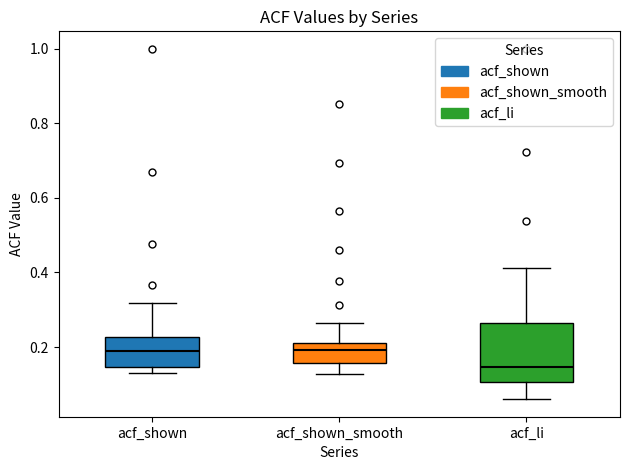

Reading left to right, read every box against the y-axis: the position of its median line, the range the box covers, and the ends of its whiskers. The values are not printed on the chart, so give them approximately, as read against the axis.

acf_shown: median 0.20, box 0.14 to 0.22, whiskers 0.14 (just below the box's lower edge) to 0.32
acf_shown_smooth: median 0.20, box 0.16 to 0.22, whiskers 0.12 to 0.26
acf_li: median 0.14, box 0.10 to 0.26, whiskers 0.06 to 0.42